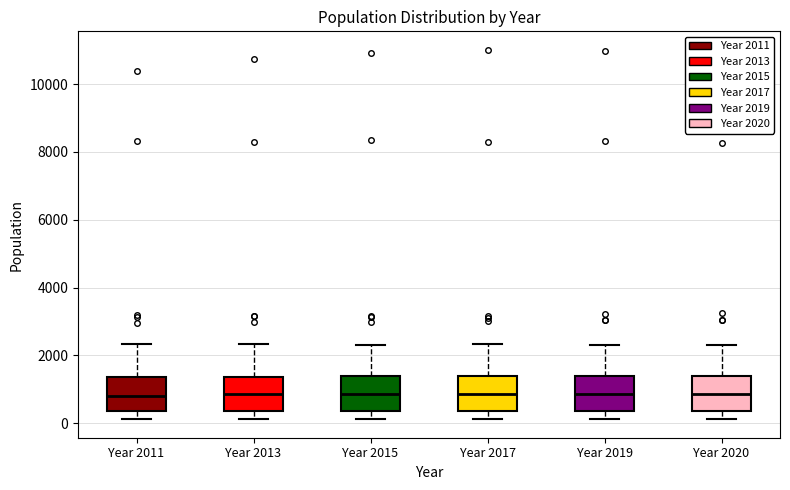

Where does the upper whisker of the box for Year 2011 end on the y-axis? The values are not printed on the chart, so give them approximately, as read against the axis.

2400